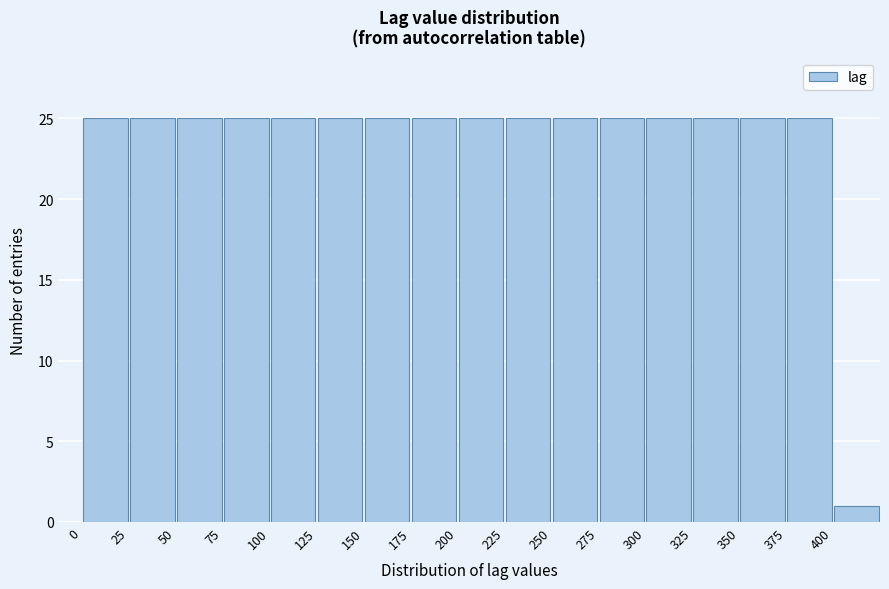

Reading left to right, transcribe this chart: for each bar, give the range it covers on the x-axis and its height. The values are not printed on the chart, so give them approximately, as read against the axis.

0 to 25: 25
25 to 50: 25
50 to 75: 25
75 to 100: 25
100 to 125: 25
125 to 150: 25
150 to 175: 25
175 to 200: 25
200 to 225: 25
225 to 250: 25
250 to 275: 25
275 to 300: 25
300 to 325: 25
325 to 350: 25
350 to 375: 25
375 to 400: 25
400 to 425: 1